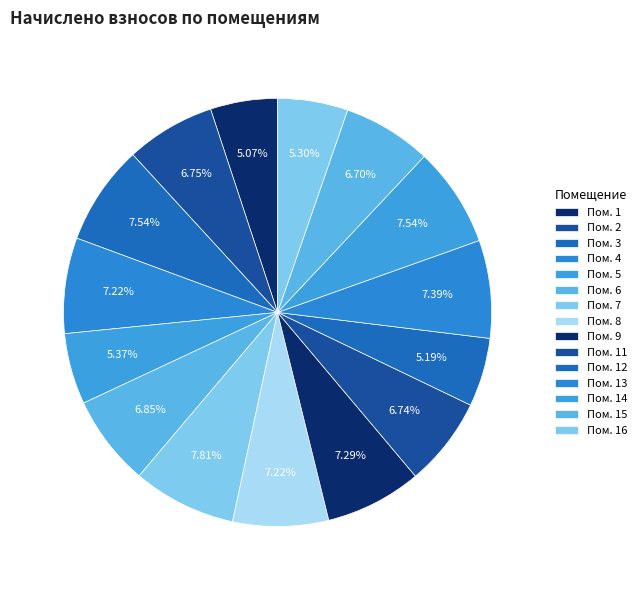

How many slices are in this pie chart?

15